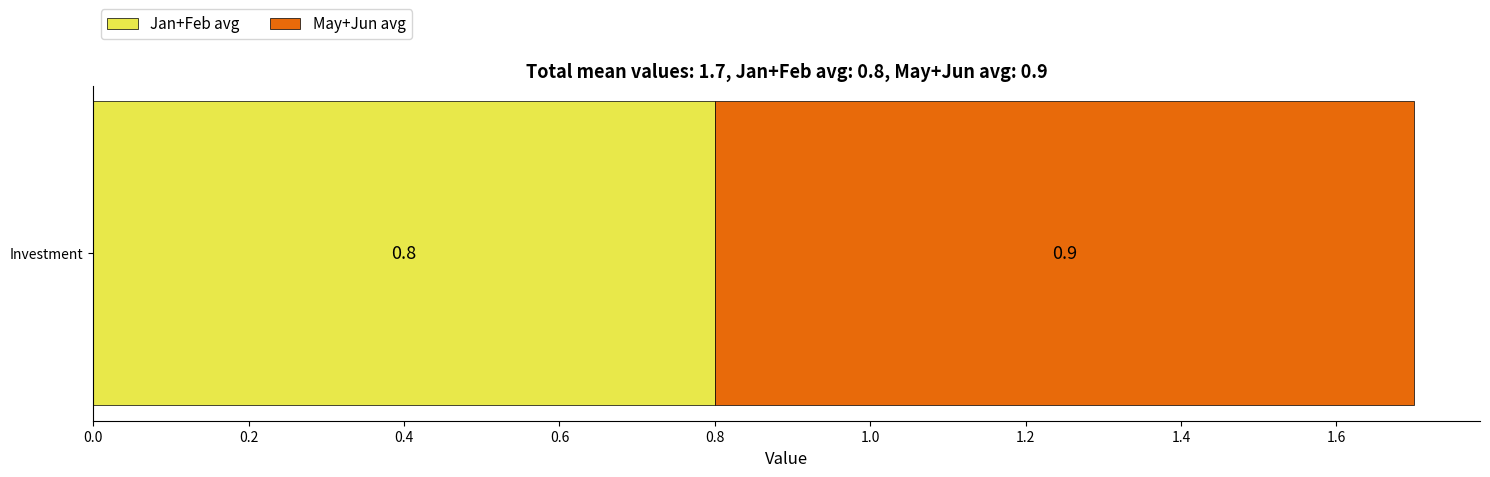

What value does the Jan+Feb avg series have at Investment?

0.8